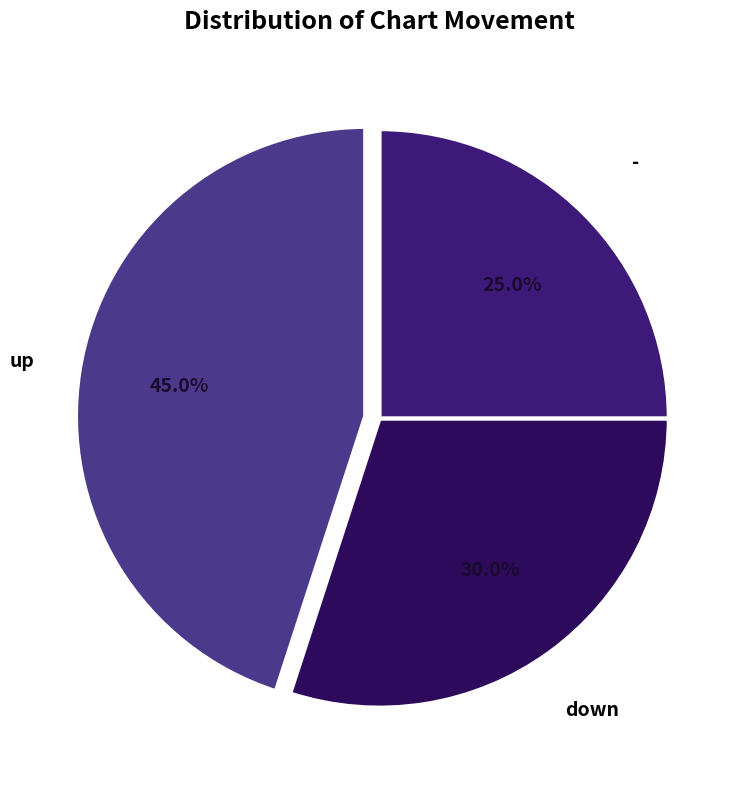

How many segments does this pie chart have?

3